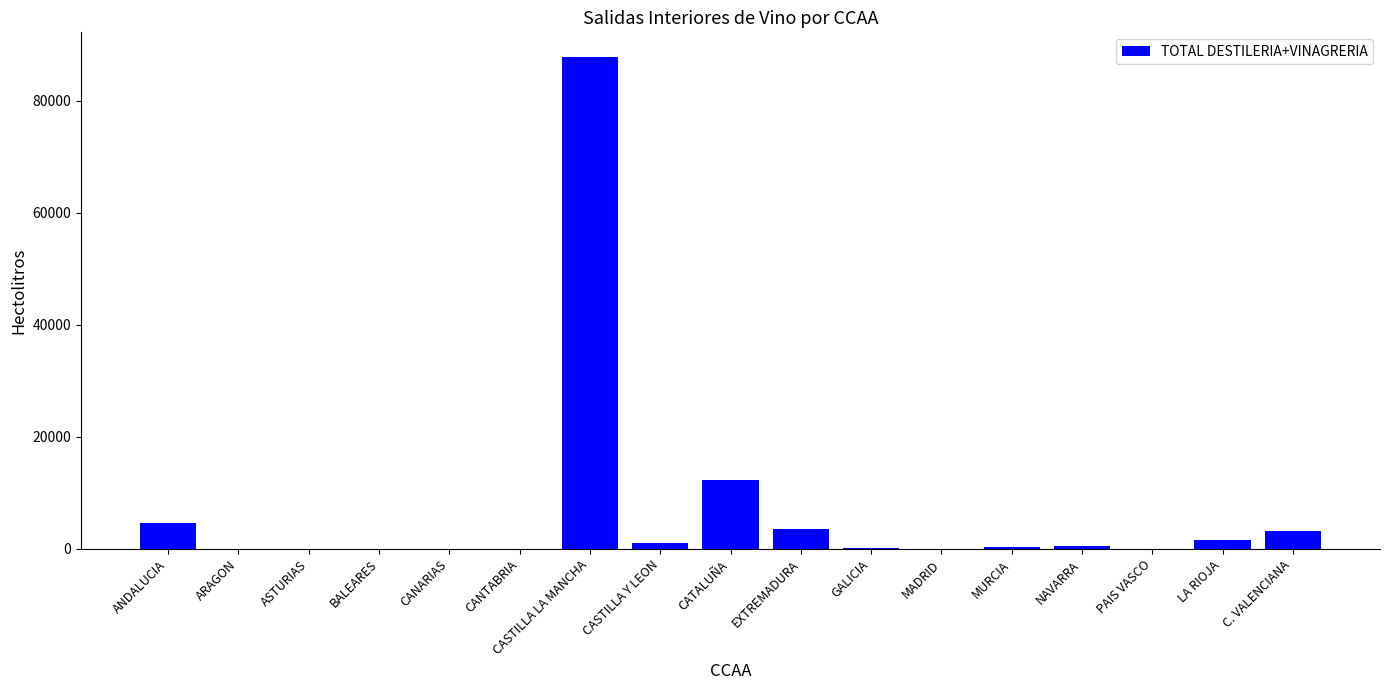

Is it true that the value at ASTURIAS is 0?

True